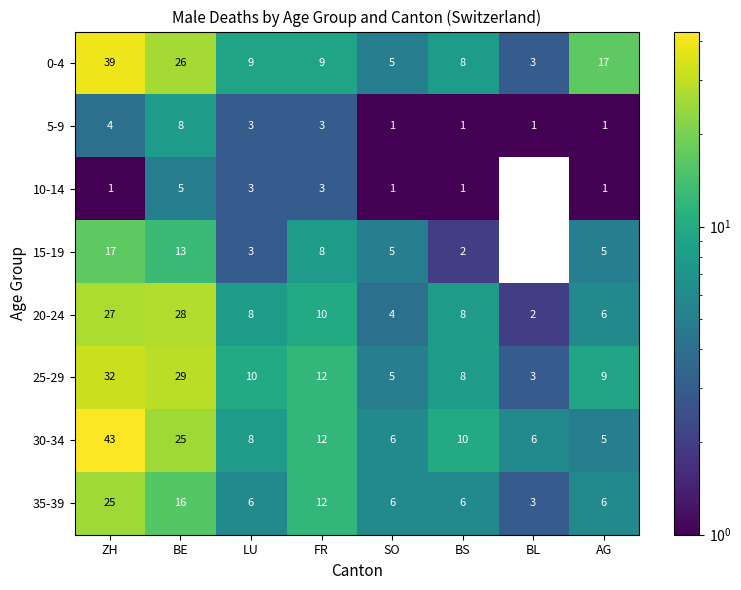

What is the highest value of the 15-19 series?

17